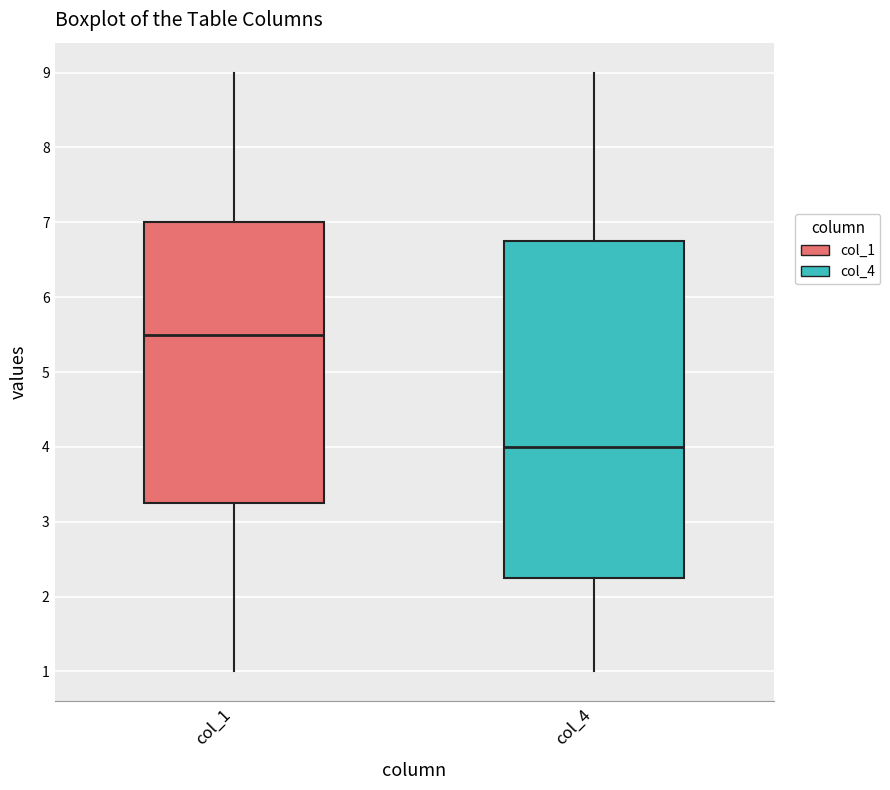

Comparing the boxes themselves (not the whiskers), which one is the tallest?

col_4